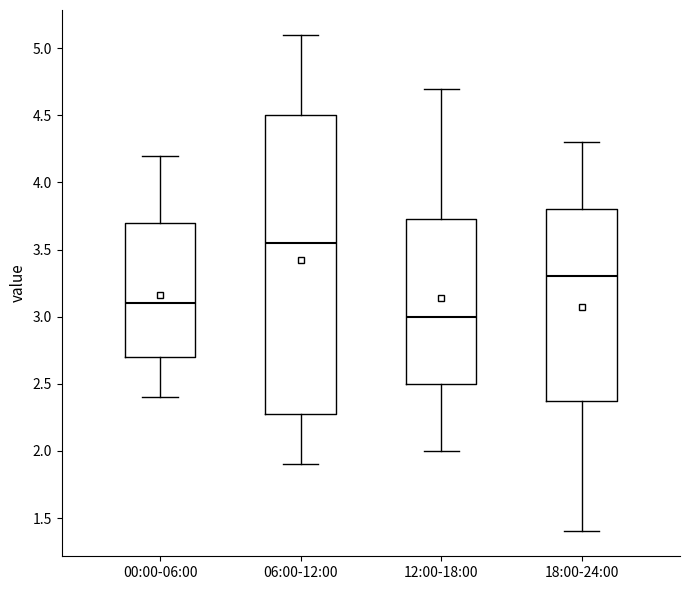

Which box's median line is the lowest?

12:00-18:00